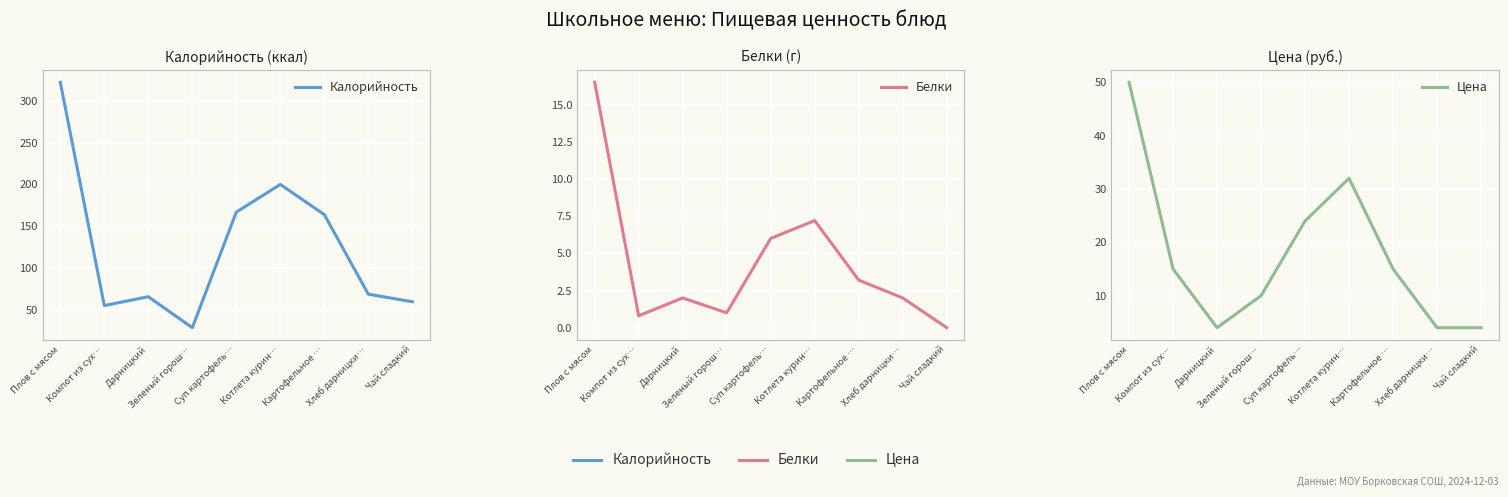

Reading right to left, extract all data points from this chart.

Калорийность: Чай сладкий=60.0	Хлеб дарницки…=69.0	Картофельное …=164.0	Котлета курин…=200.0	Суп картофель…=167.0	Зеленый горош…=29.0	Дарницкий=66.0	Компот из сух…=55.4	Плов с мясом=322.0
Белки: Чай сладкий=0.0	Хлеб дарницки…=2.0	Картофельное …=3.2	Котлета курин…=7.2	Суп картофель…=6.0	Зеленый горош…=1.0	Дарницкий=2.0	Компот из сух…=0.8	Плов с мясом=16.5
Цена: Чай сладкий=4.0	Хлеб дарницки…=4.0	Картофельное …=15.0	Котлета курин…=32.0	Суп картофель…=24.0	Зеленый горош…=10.0	Дарницкий=4.0	Компот из сух…=15.0	Плов с мясом=50.0